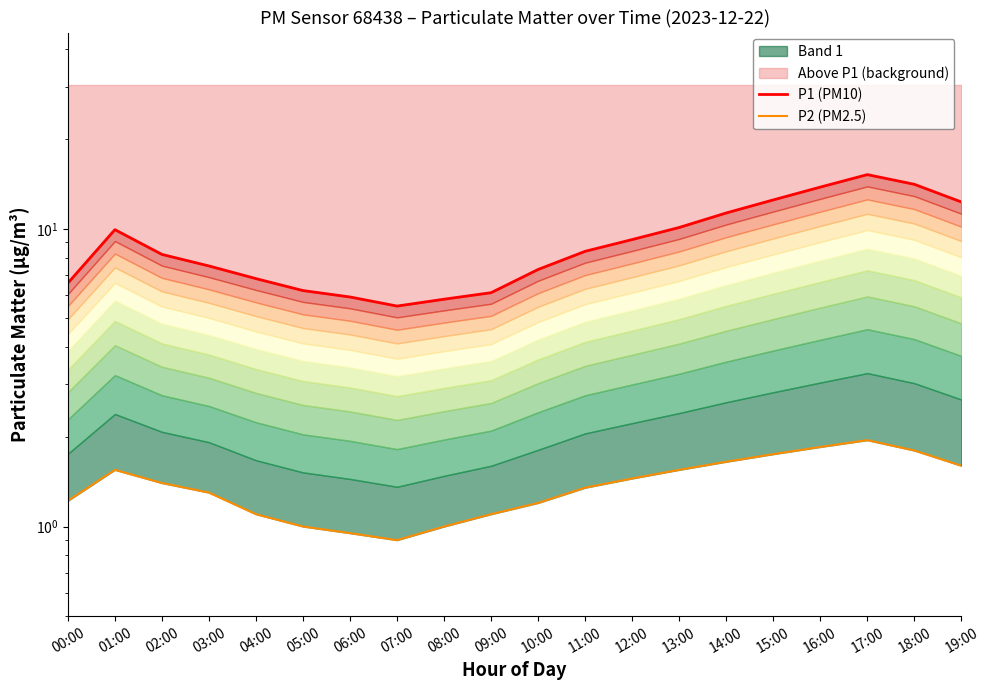

How many data points in P2 (PM2.5) are above 1?

16